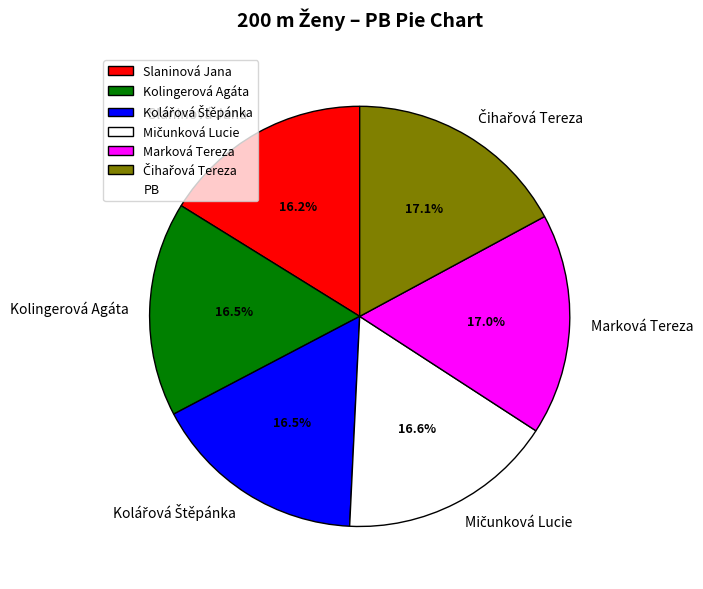

Is Slaninová Jana the majority of the pie?

No